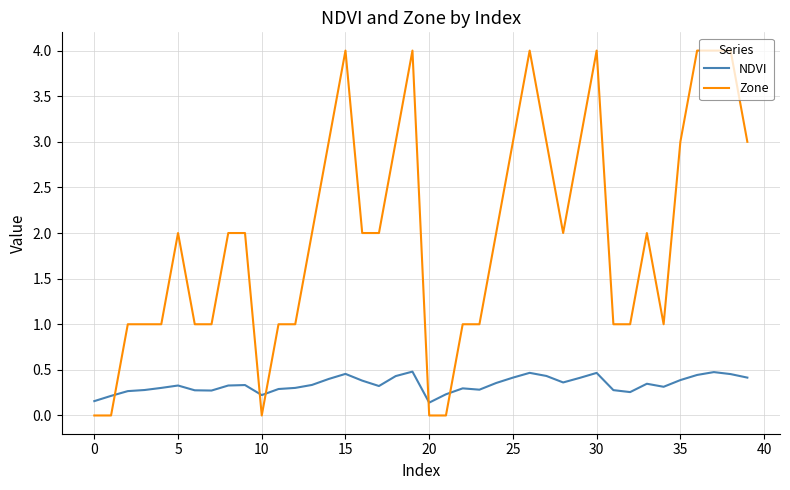

True or false: Zone and NDVI cross at least once.

True